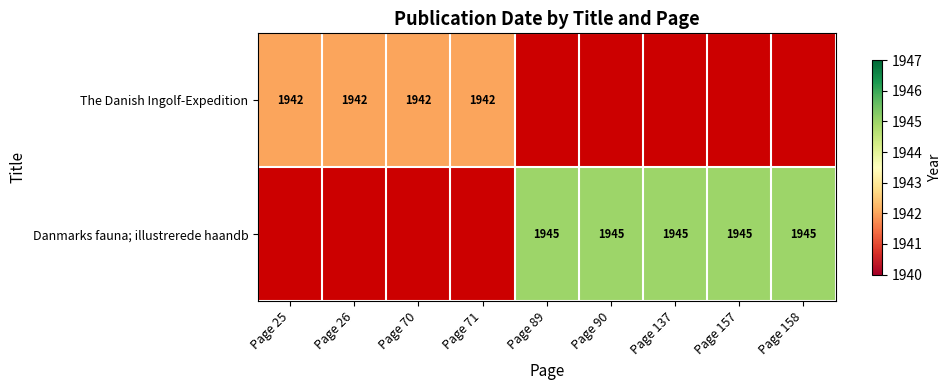

True or false: The Danish Ingolf-Expedition has a value of 1942 at Page 26.

True